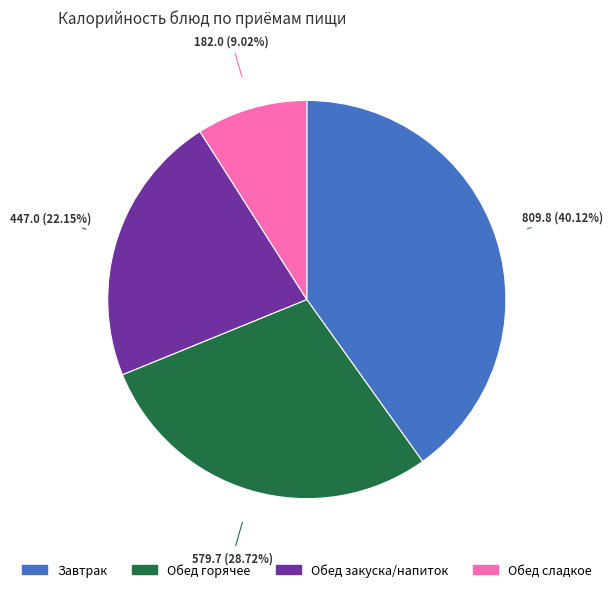

How many slices are in this pie chart?

4